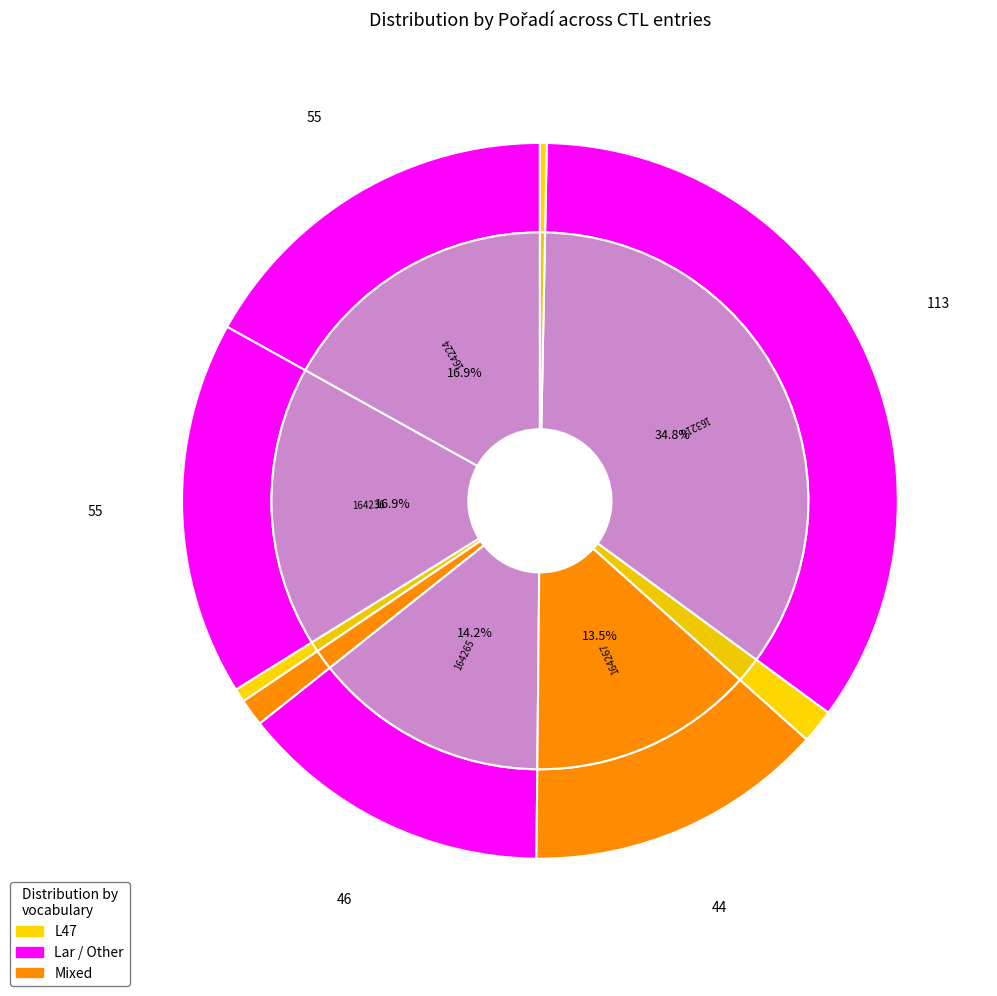

Does 162129 account for over 50% of the chart?

No